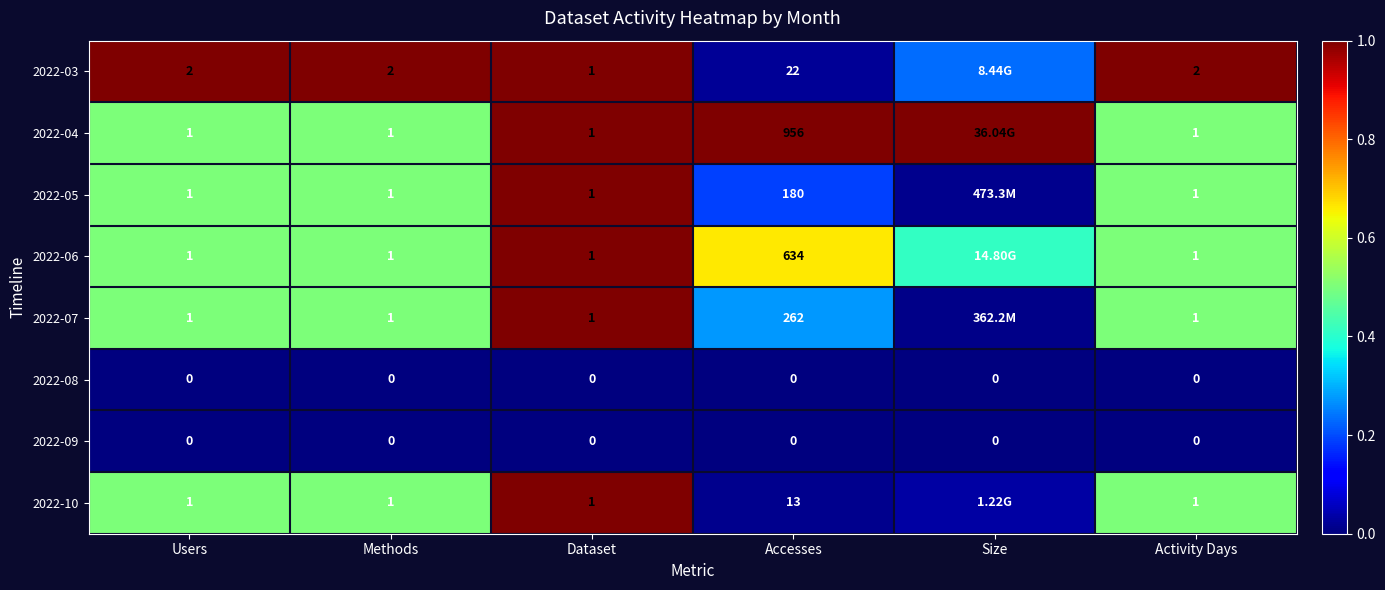

At how many categories does at least one series exceed 0?

6